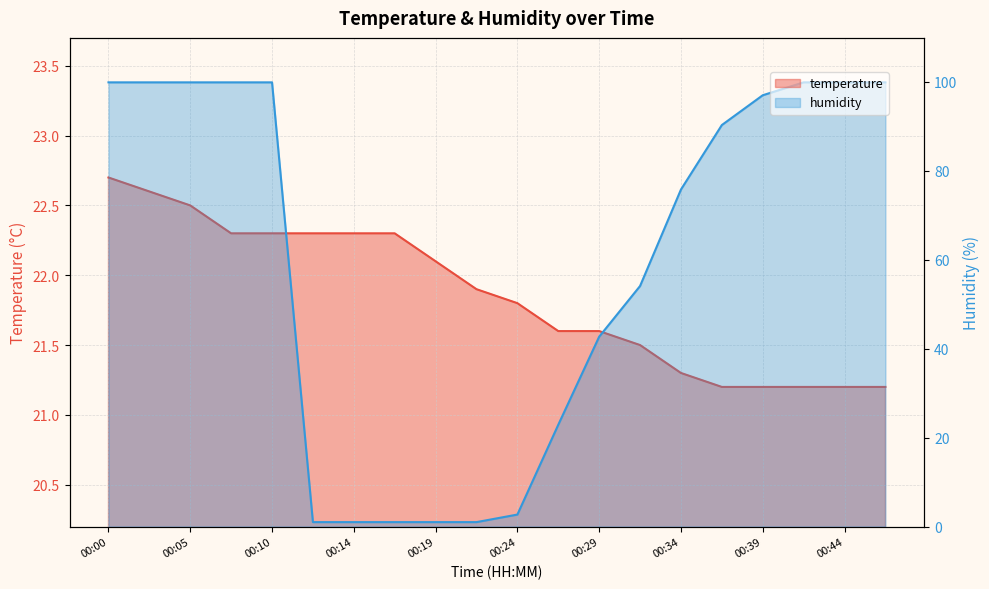

Which series has the widest spread of values?

humidity